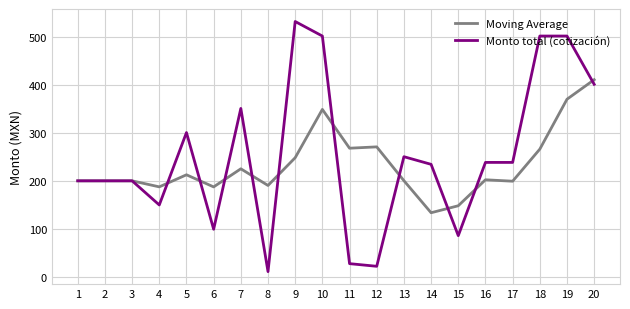

What is the sum of all Moving Average values?

4681.4